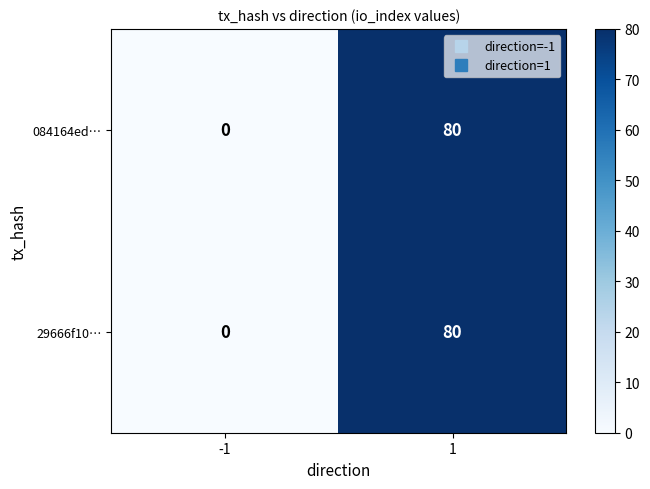

At which category is the sum across all series the highest?

1